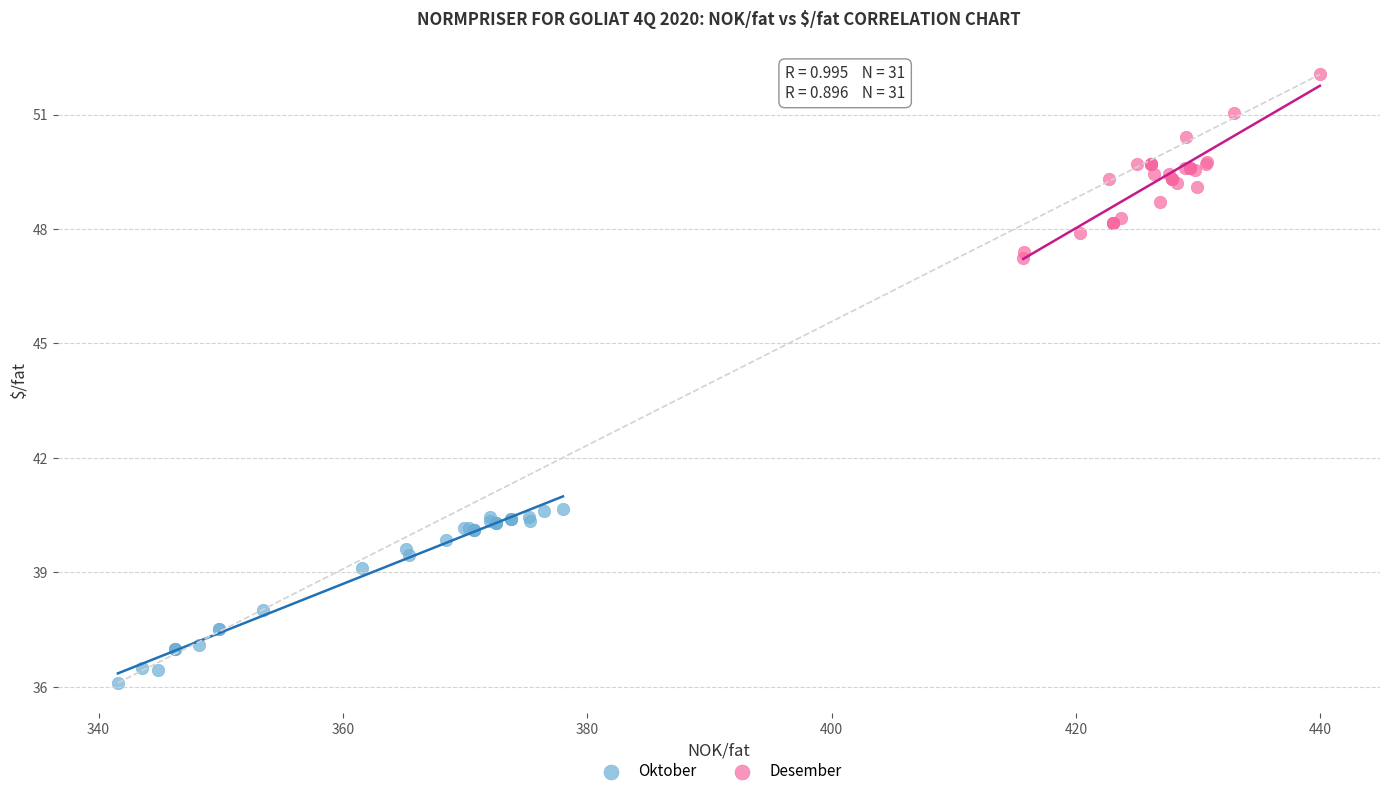

What are all the series names shown in the legend?

Oktober, Desember